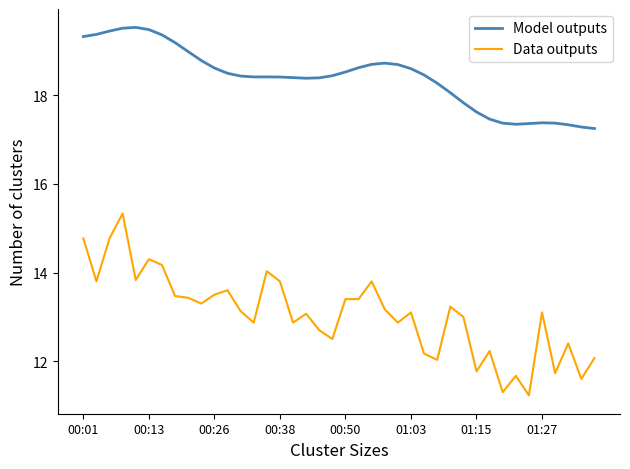

Which series has the widest spread of values?

Data outputs